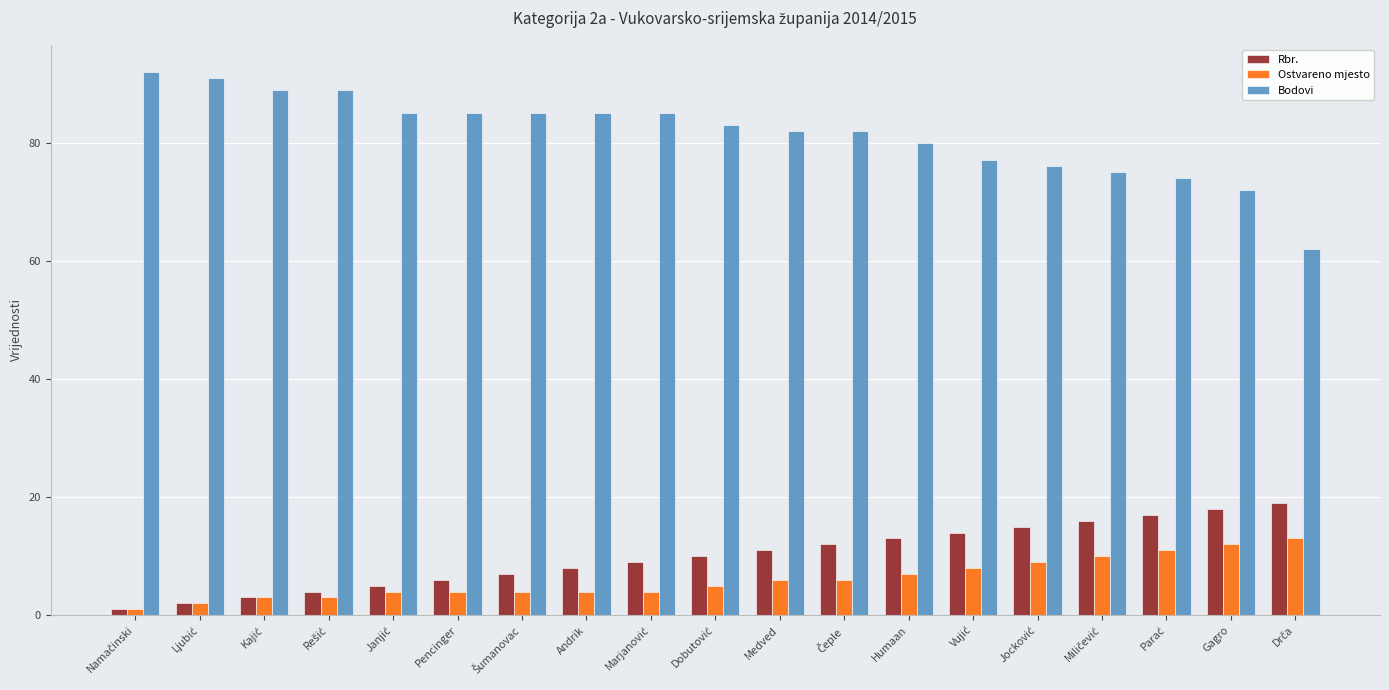

What is the average value of the Rbr. series?

10